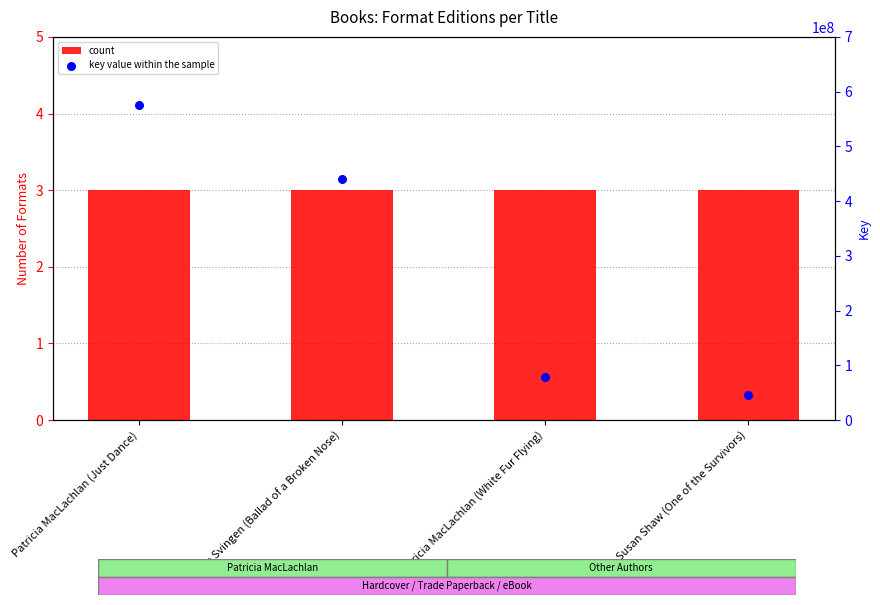

What are all the series names shown in the legend?

count, key value within the sample